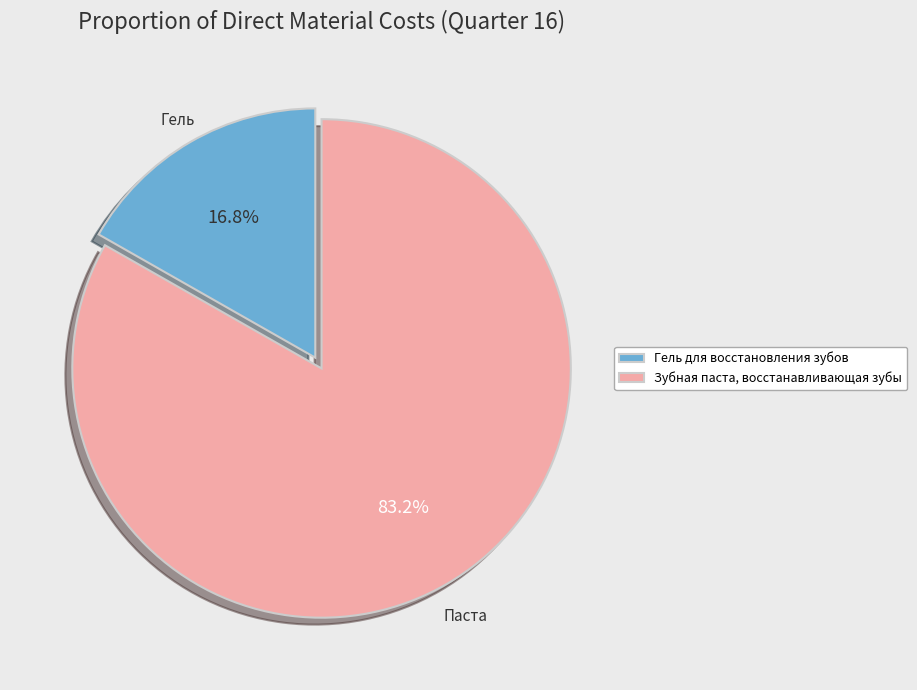

Is it true that Гель для восстановления зубов is 25% of the pie?

False